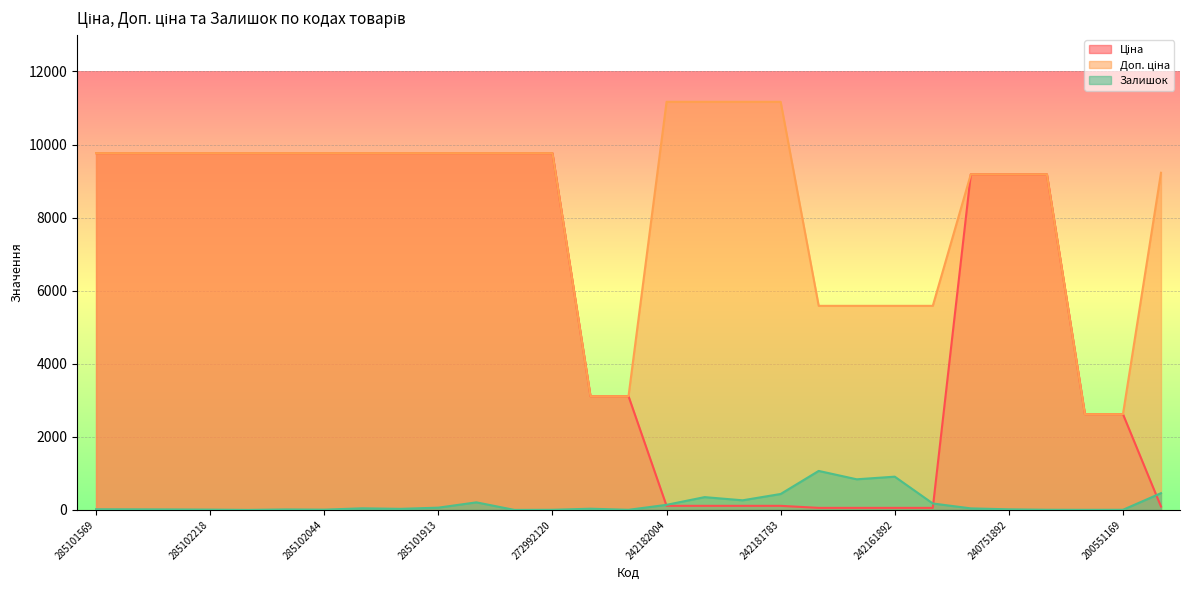

True or false: Залишок and Доп. ціна cross at least once.

False